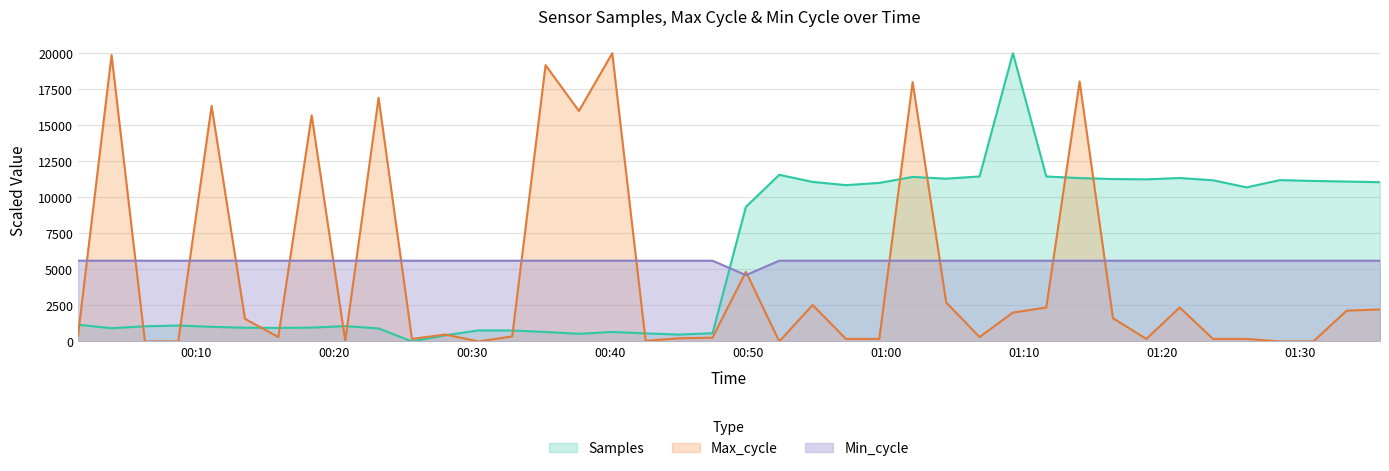

Rank the categories by Samples value from lowest to highest.

2022/03/19 00:25:40, 2022/03/19 00:28:05, 2022/03/19 00:45:01, 2022/03/19 00:37:46, 2022/03/19 00:42:36, 2022/03/19 00:47:27, 2022/03/19 00:35:21, 2022/03/19 00:40:11, 2022/03/19 00:32:56, 2022/03/19 00:30:30, 2022/03/19 00:23:15, 2022/03/19 00:03:54, 2022/03/19 00:15:59, 2022/03/19 00:13:34, 2022/03/19 00:18:24, 2022/03/19 00:11:09, 2022/03/19 00:06:19, 2022/03/19 00:20:50, 2022/03/19 00:08:44, 2022/03/19 00:01:28, 2022/03/19 00:49:52, 2022/03/19 01:26:09, 2022/03/19 00:57:07, 2022/03/19 00:59:32, 2022/03/19 01:35:49, 2022/03/19 00:54:42, 2022/03/19 01:33:24, 2022/03/19 01:30:59, 2022/03/19 01:23:43, 2022/03/19 01:28:34, 2022/03/19 01:18:53, 2022/03/19 01:16:28, 2022/03/19 01:04:23, 2022/03/19 01:14:03, 2022/03/19 01:21:18, 2022/03/19 01:01:57, 2022/03/19 01:11:38, 2022/03/19 01:06:48, 2022/03/19 00:52:17, 2022/03/19 01:09:13